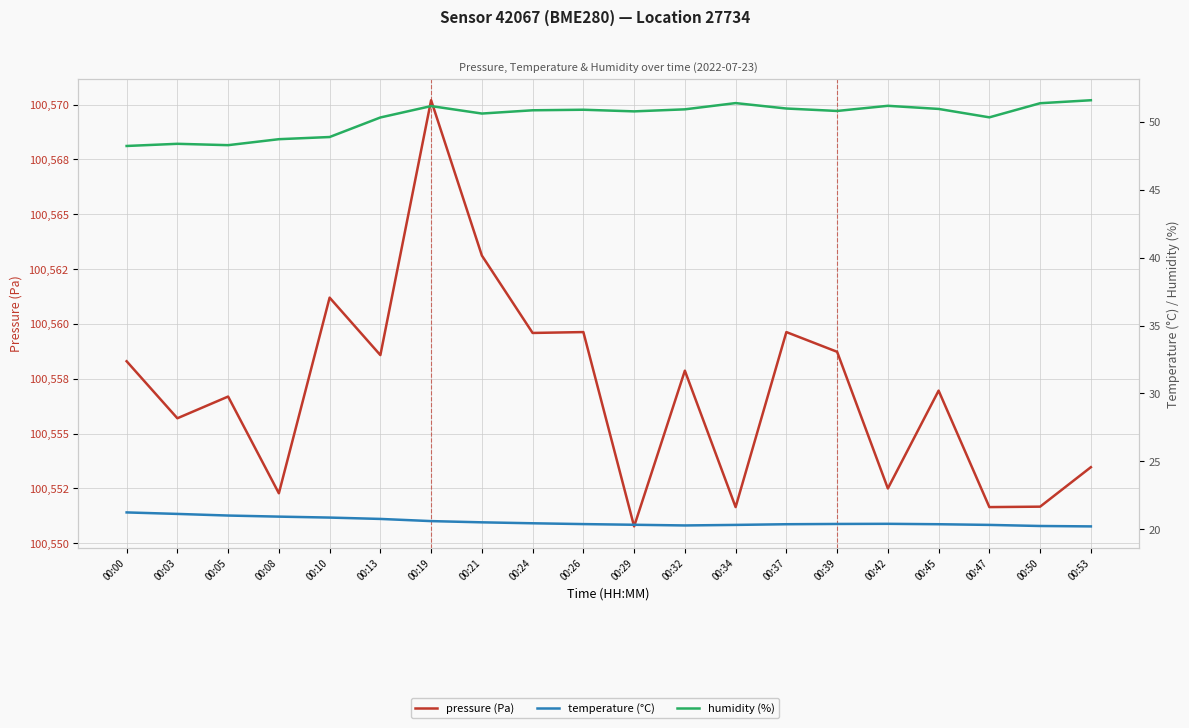

How many interior local peaks does the humidity series have?

5